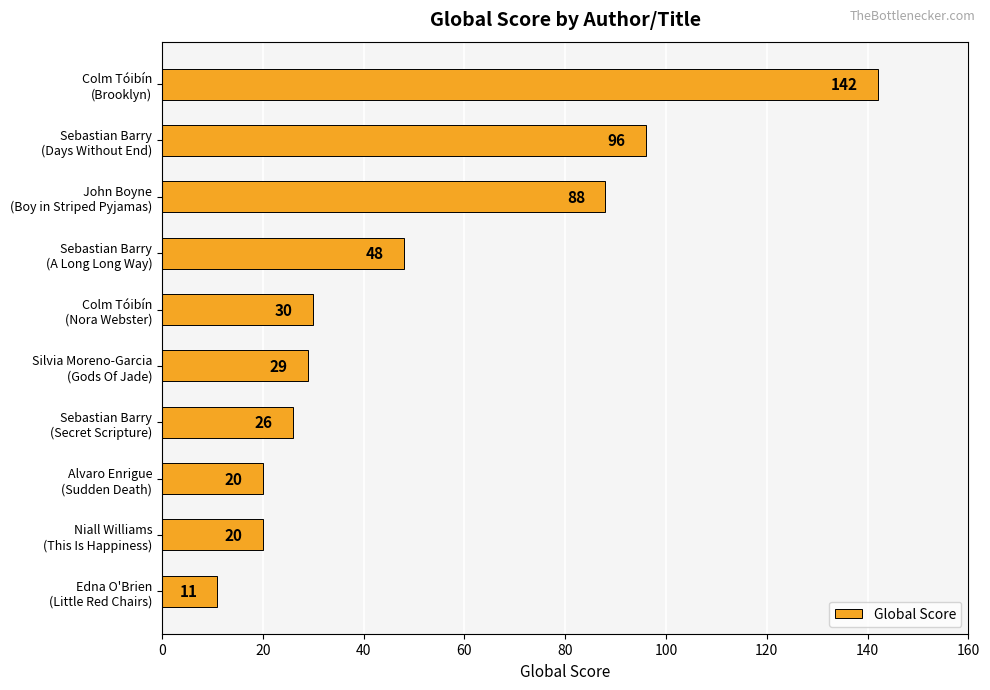

What is the value of the 5th bar from the top?

30